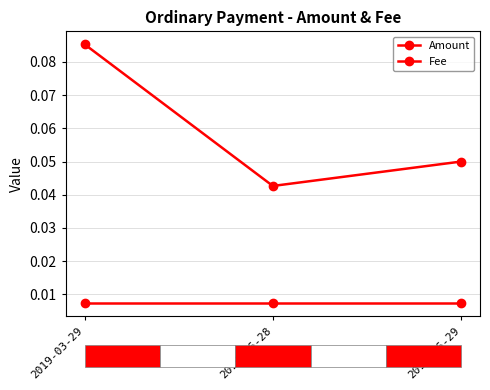

Reading left to right, what are all the values shown in this chart?

Amount: 2019-03-29=0.1	2019-06-28=0.0	2019-06-29=0.1
Fee: 2019-03-29=0.0	2019-06-28=0.0	2019-06-29=0.0